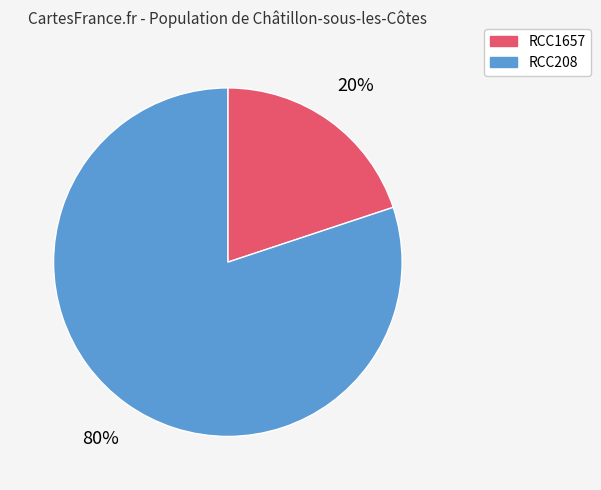

Which category accounts for the majority?

RCC208